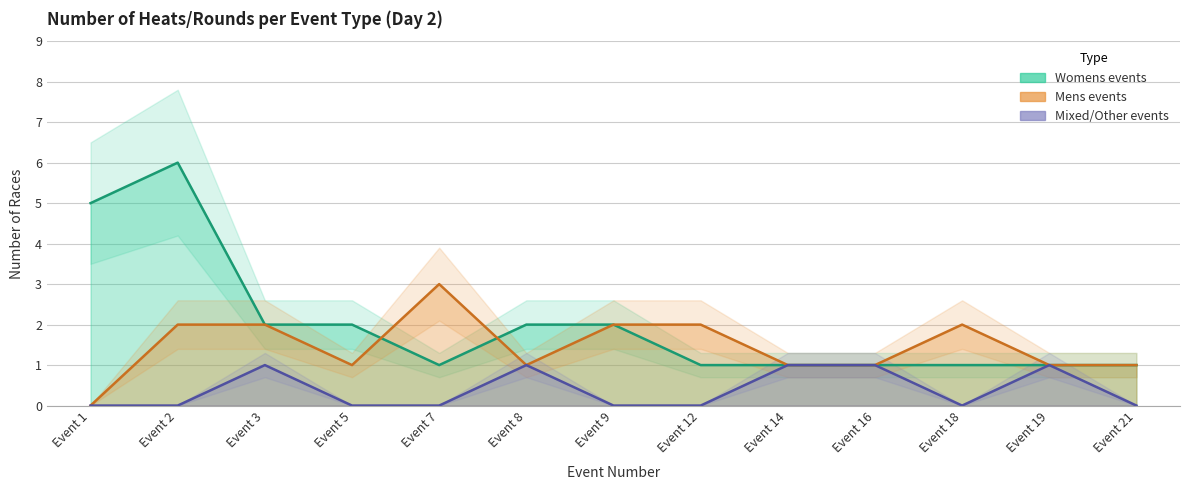

Reading left to right, what are all the values shown in this chart?

Womens events: 5	6	2	2	1	2	2	1	1	1	1	1	1
Mens events: 0	2	2	1	3	1	2	2	1	1	2	1	1
Mixed/Other events: 0	0	1	0	0	1	0	0	1	1	0	1	0